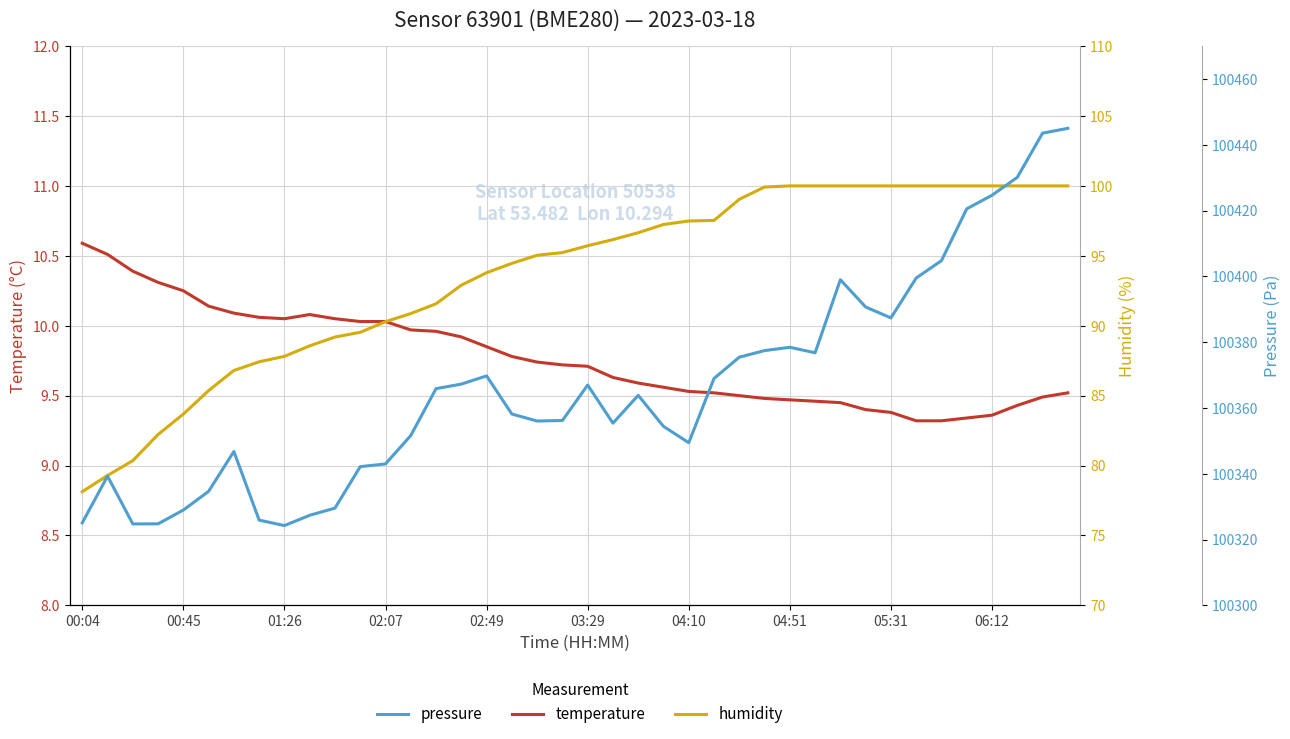

The value of temperature at 23 is 15.3. True or false?

False